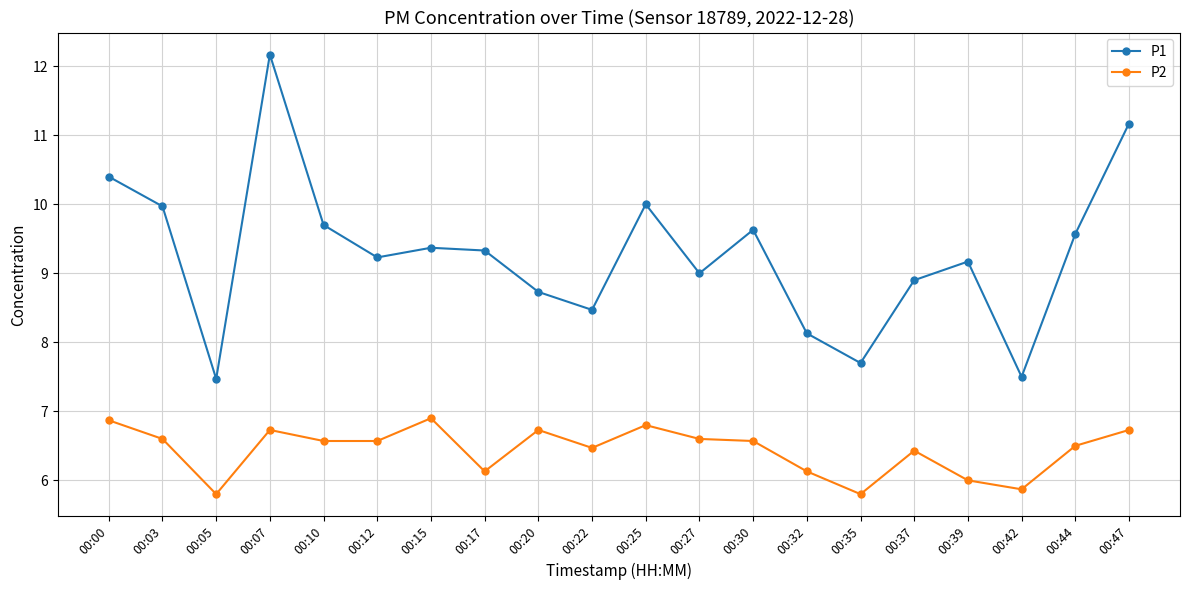

What is the difference between the second highest and second lowest values in the P1 series?

3.7